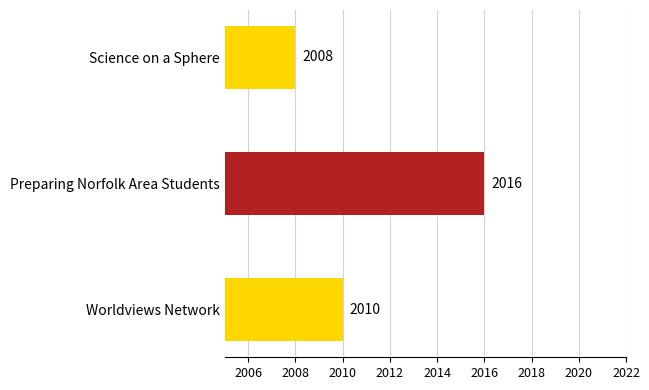

Which label corresponds to the smallest value in the chart?

Science on a Sphere